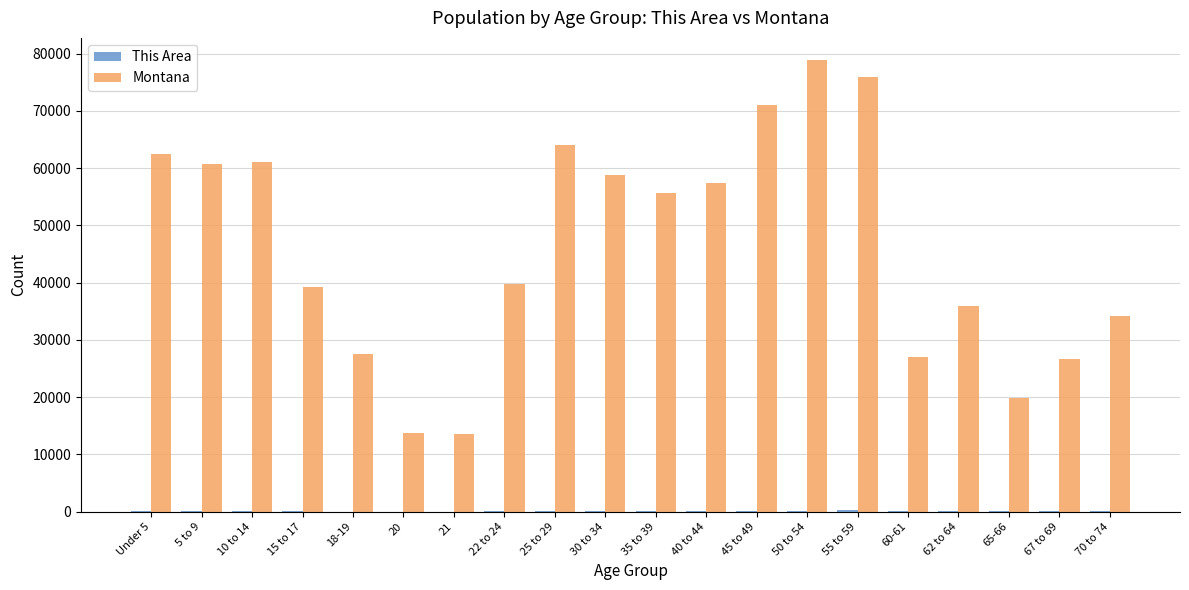

What is the greatest value displayed?

78811